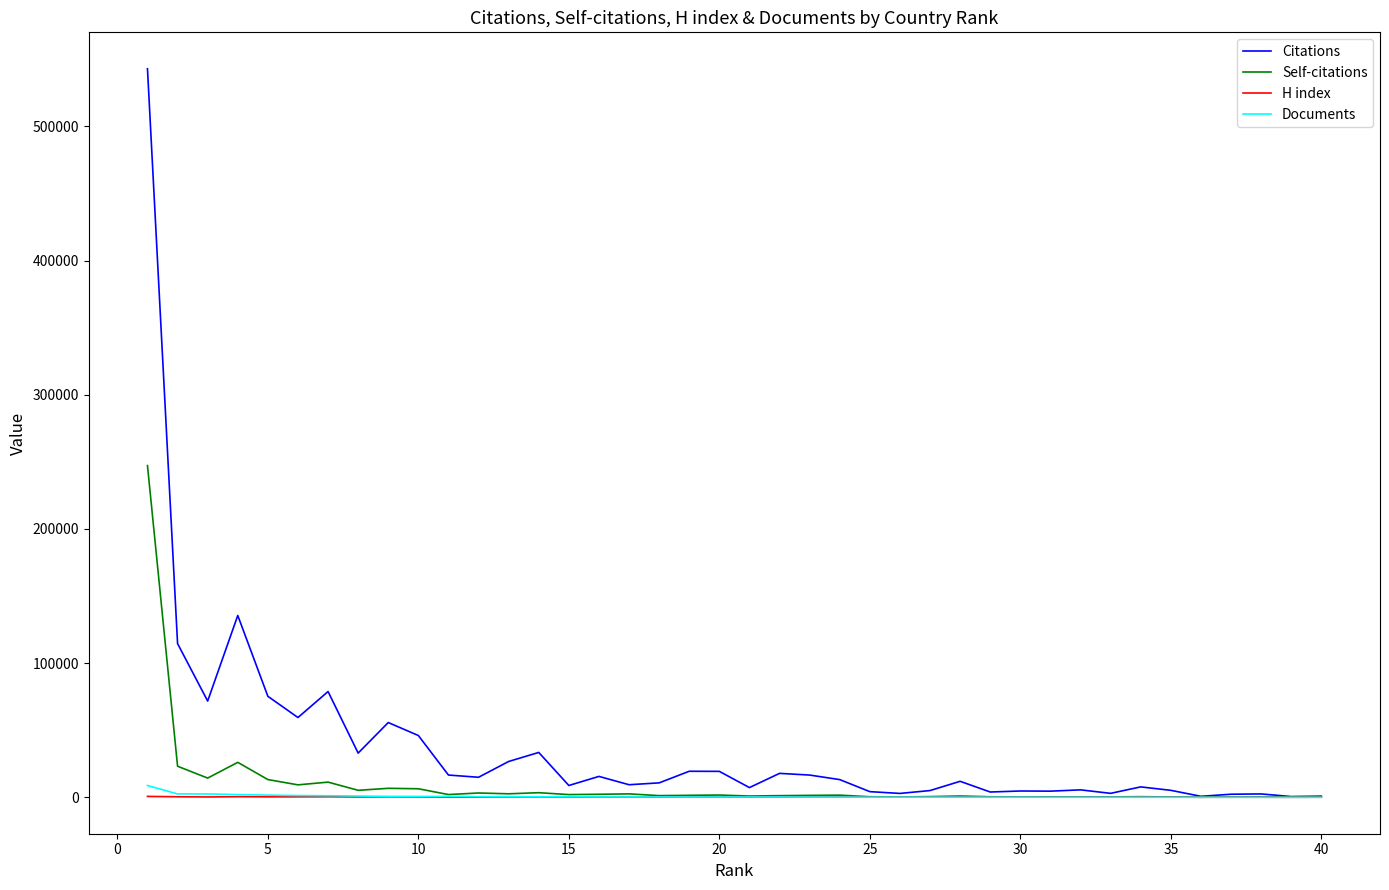

What is the maximum value shown in the chart?

542998